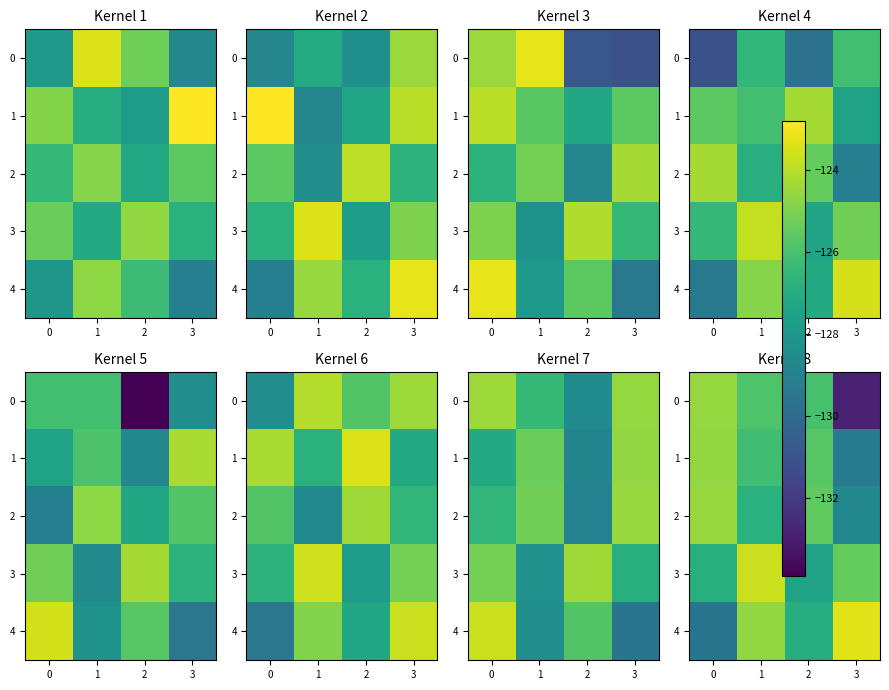

What value does the 3 series have at 2?

-127.5